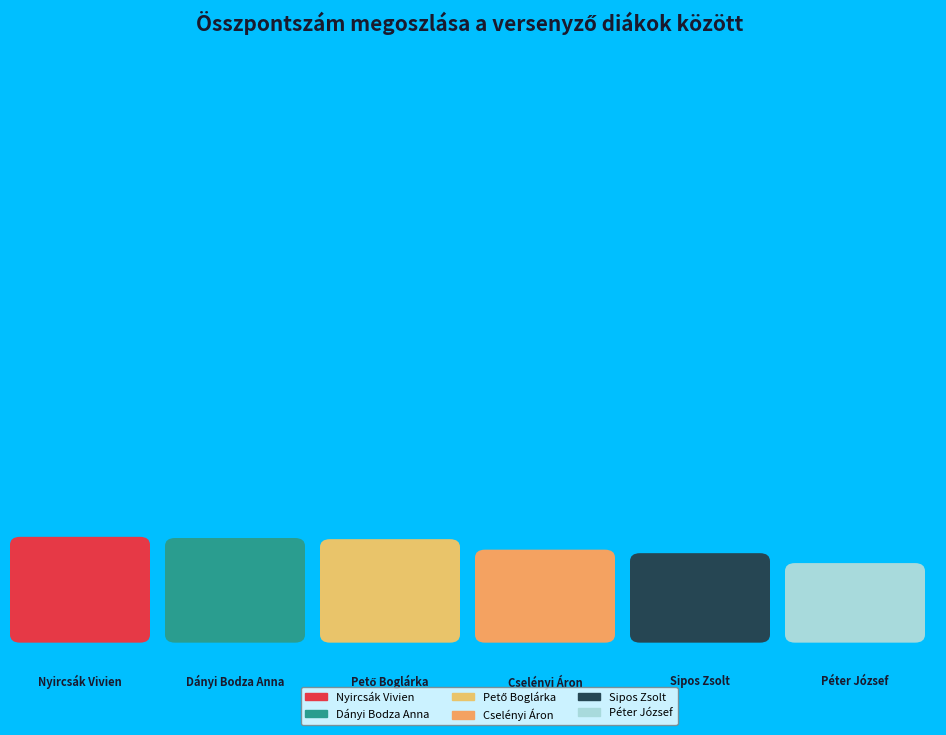

Combined, what portion of the pie is Nyircsák Vivien and Dányi Bodza Anna?

37.2%